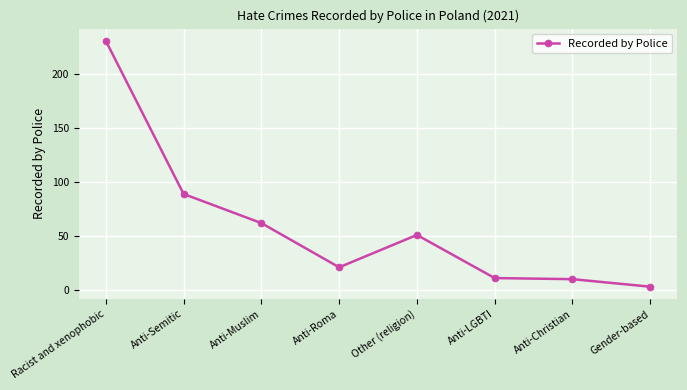

Between Anti-LGBTI and Anti-Muslim, which is larger?

Anti-Muslim